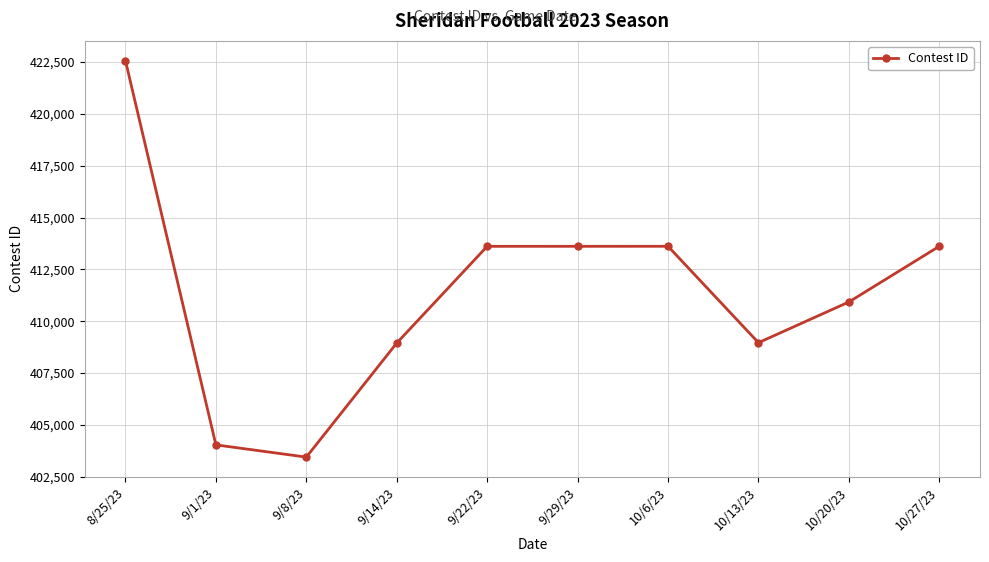

What is the change in value from 9/22/23 to 10/13/23?

-4644